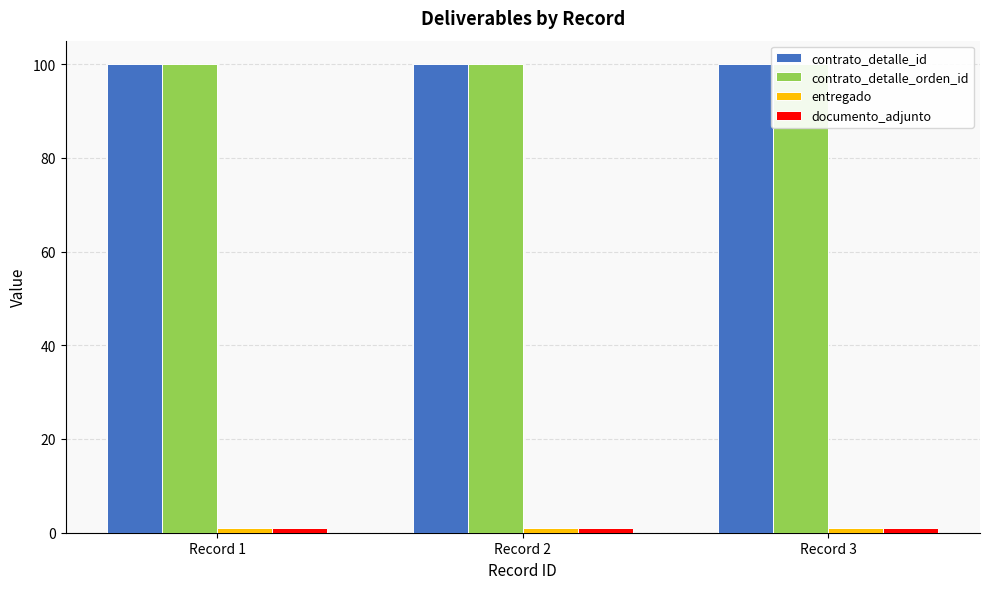

How many bars are there in total?

12